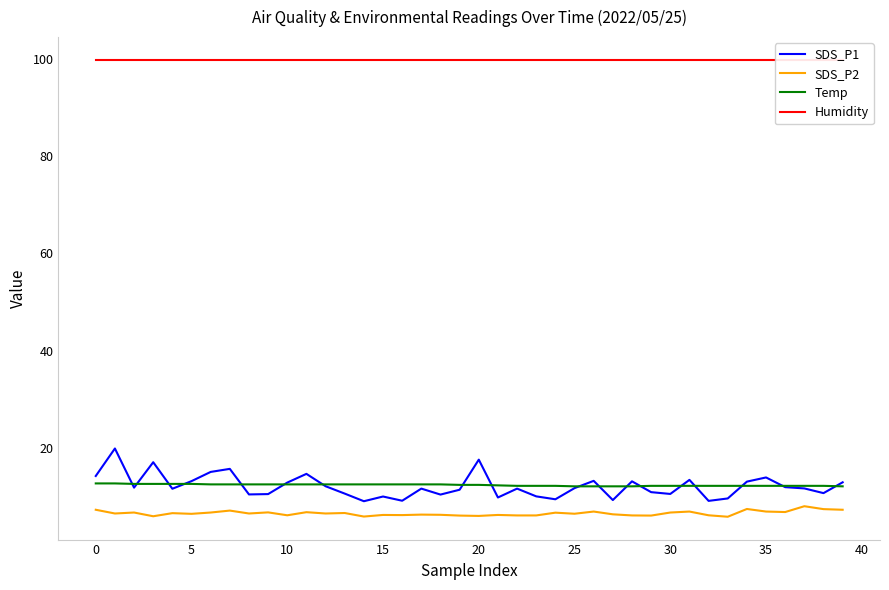

The SDS_P2 series shows 6.1 at 15. True or false?

True